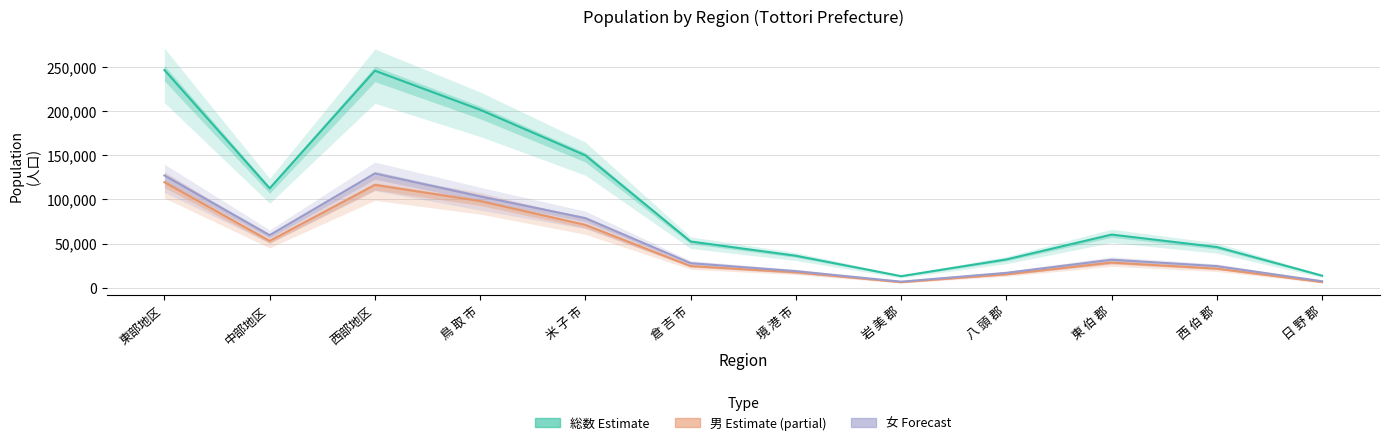

What is the approximate value of 男(11月) at 倉 吉 市?

24504.0